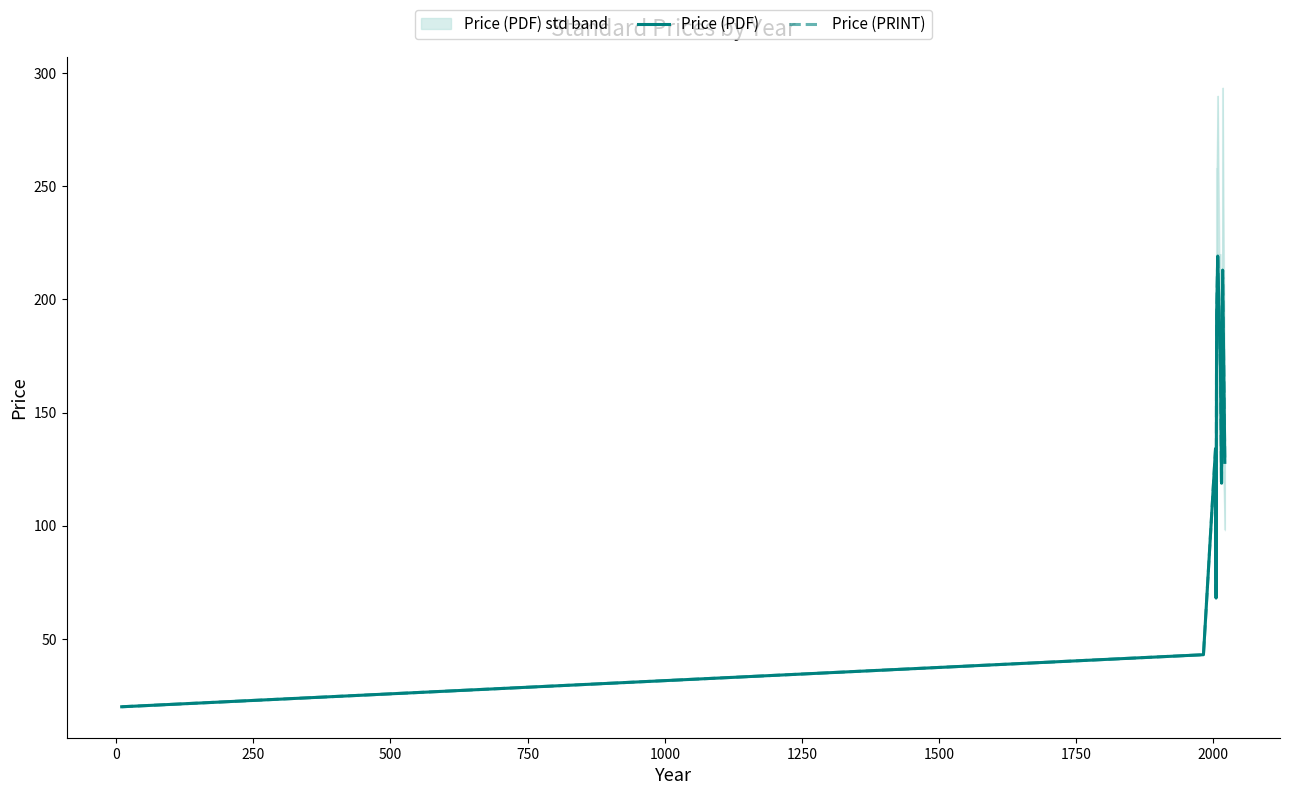

At how many categories does at least one series exceed 119?

7